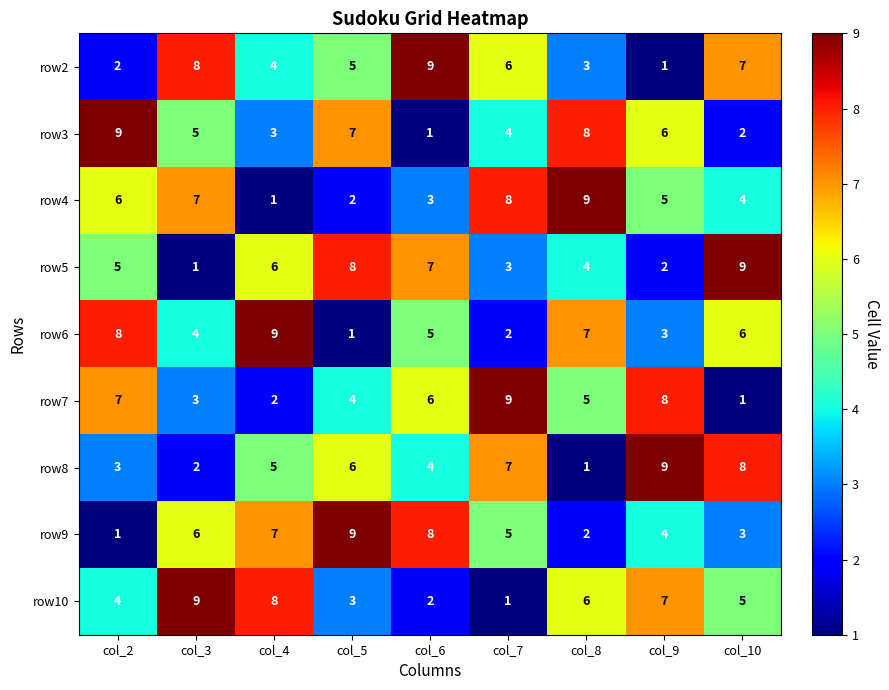

How many categories are shown in the chart?

9